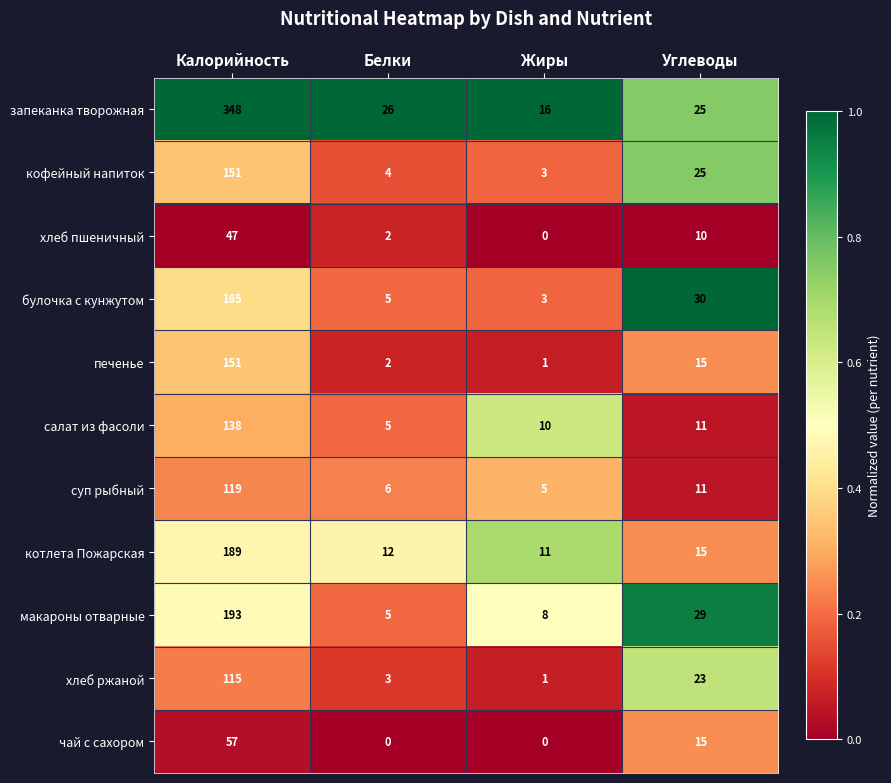

At which category is the sum across all series the highest?

Калорийность